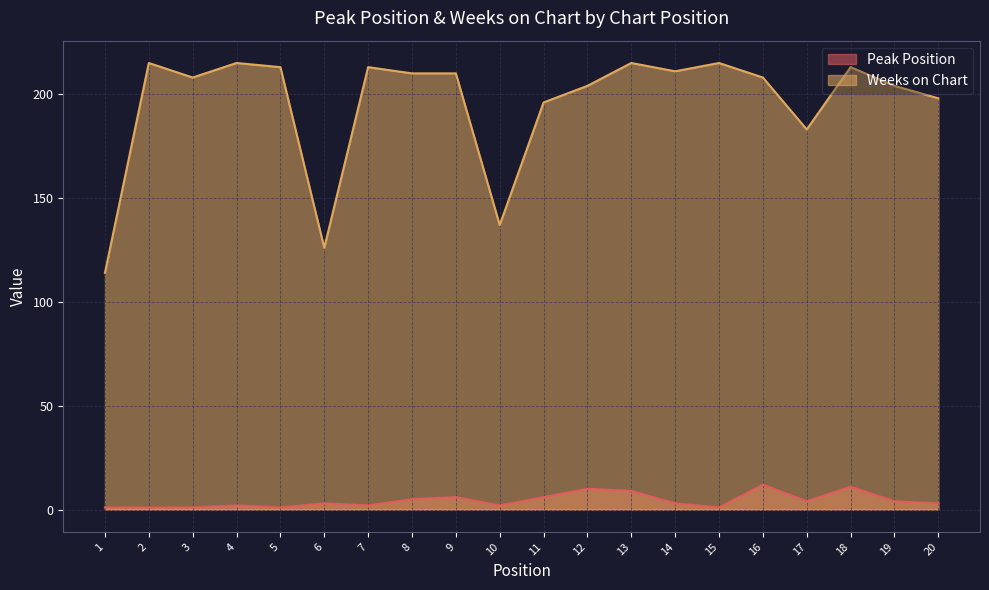

Between 15 and 18, which series saw the biggest shift?

Peak Position